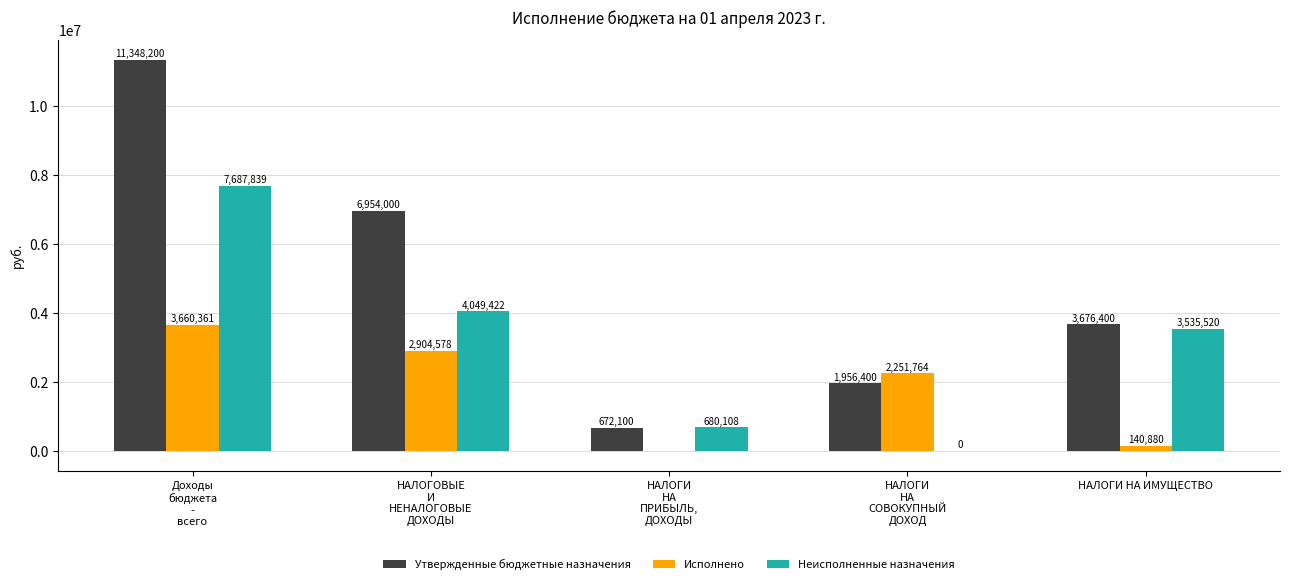

Which series has the largest total across all categories?

Утвержденные бюджетные назначения